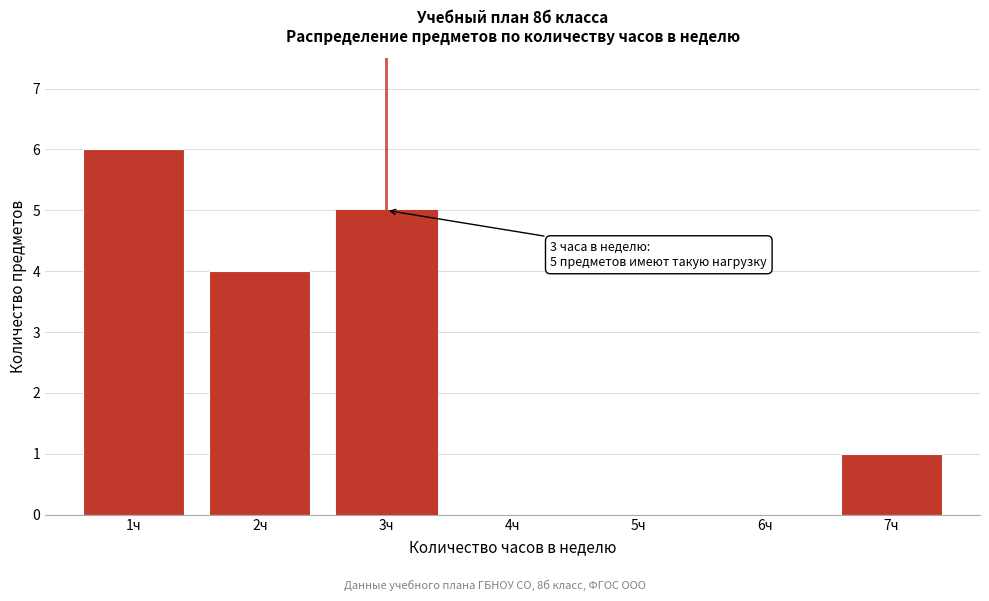

Over which range of the x-axis is the bar tallest?

0.5 to 1.5